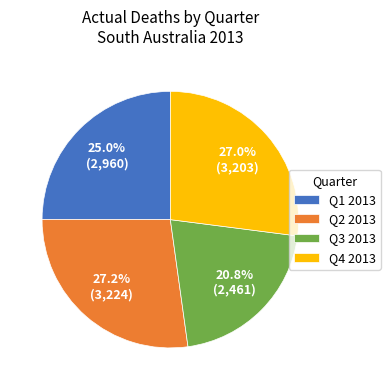

What is the total percentage of Q3 2013 and Q4 2013?

47.8%